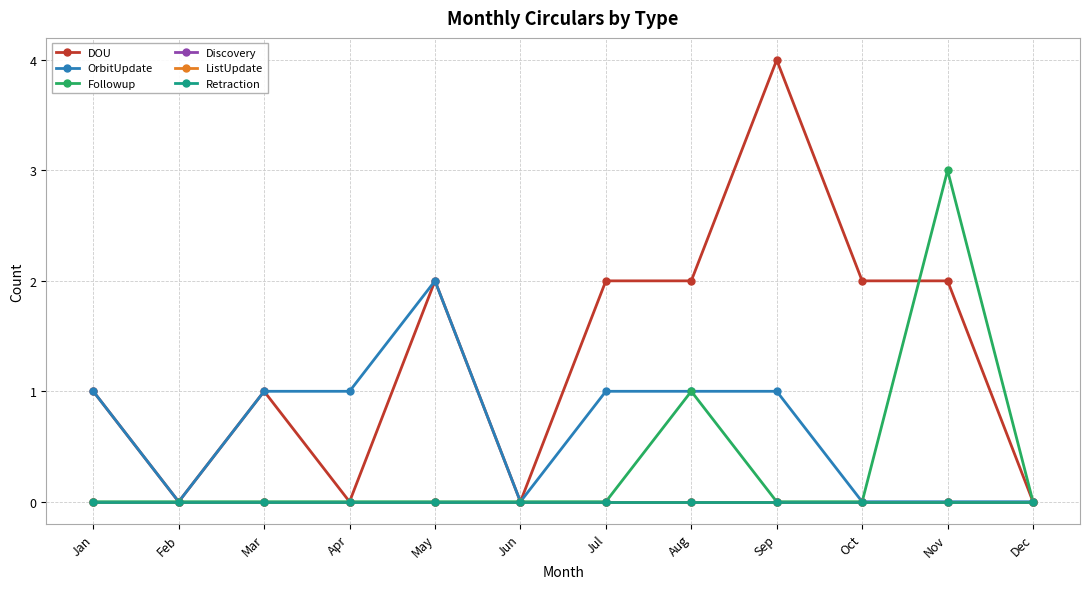

Between Mar and Sep, which series saw the biggest shift?

DOU